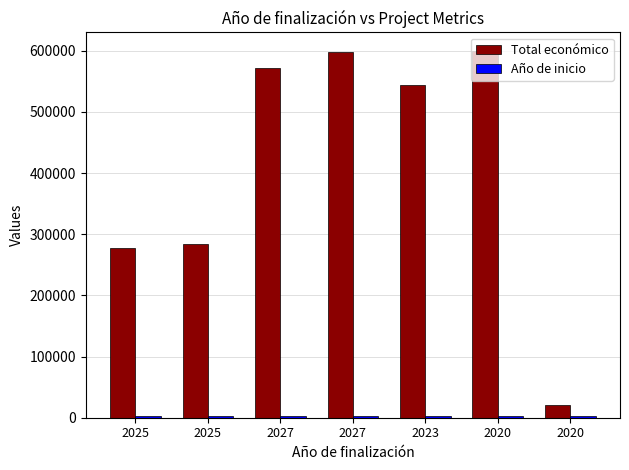

What is the sum of the Total económico values at 2027 and 2025?

848759